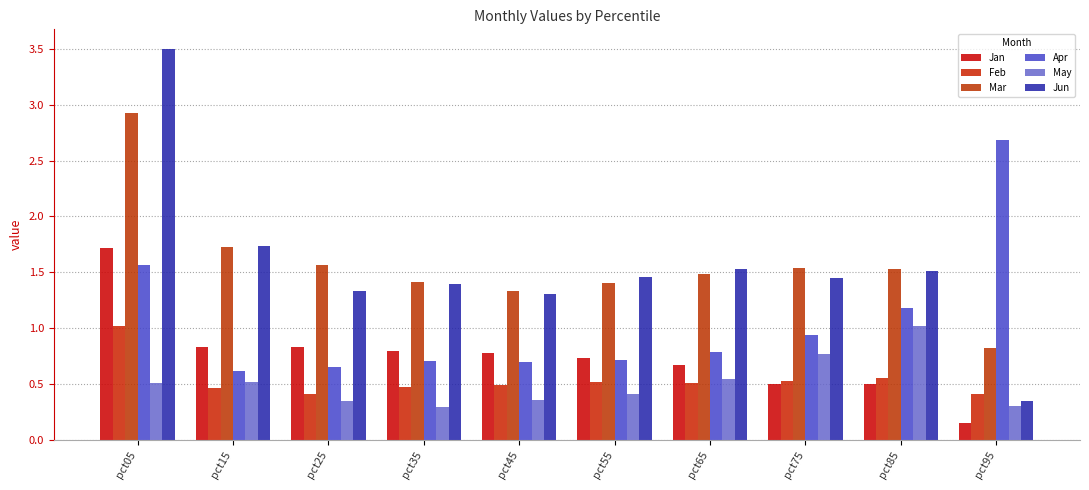

What is the average value of the Jan series?

0.8